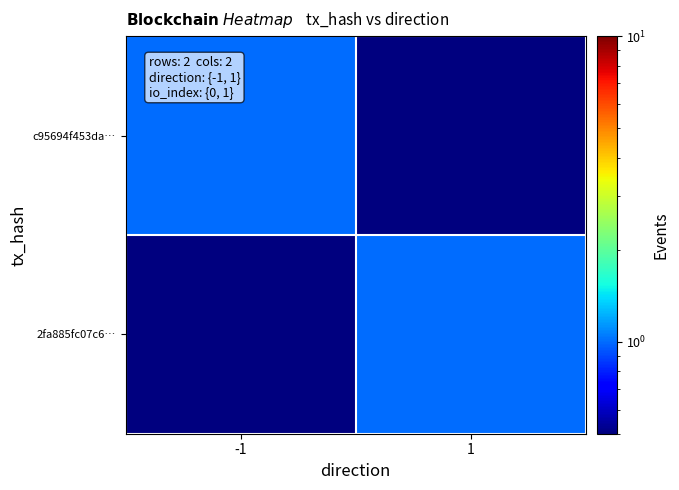

What is the difference between the highest and lowest values at -1?

0.9